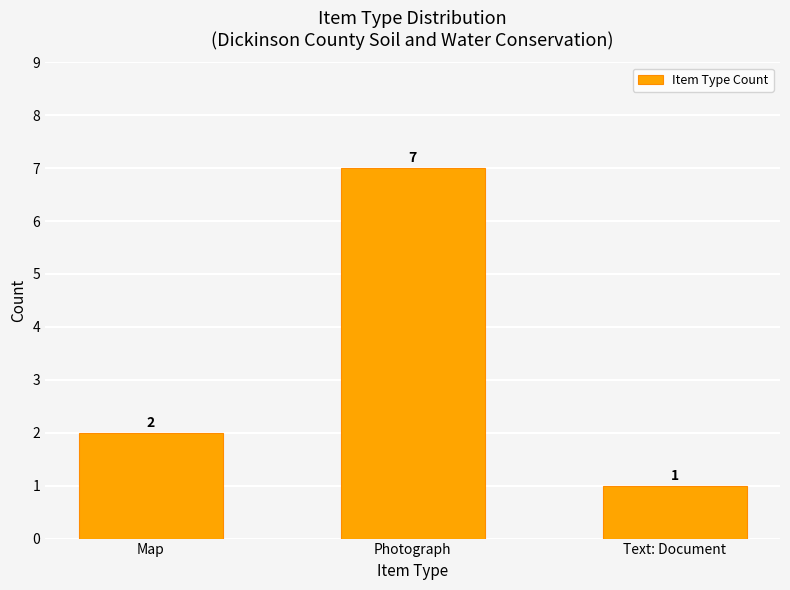

How many data points does each series have?

3